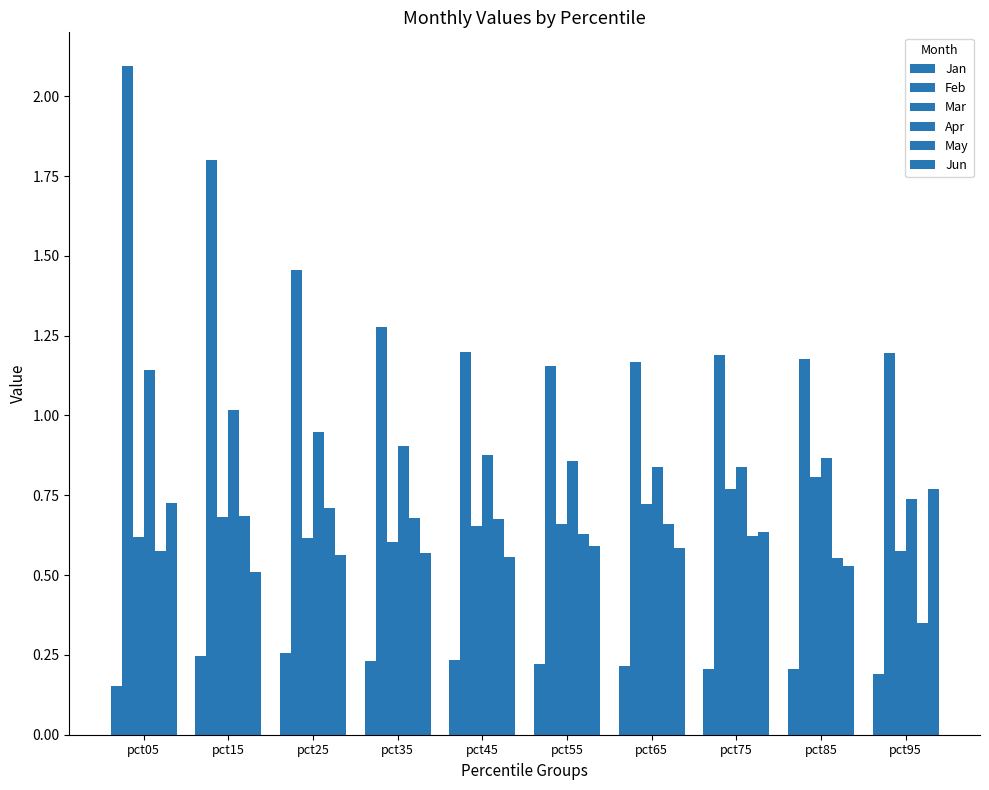

The value of Jan at pct95 is 0.3. True or false?

False